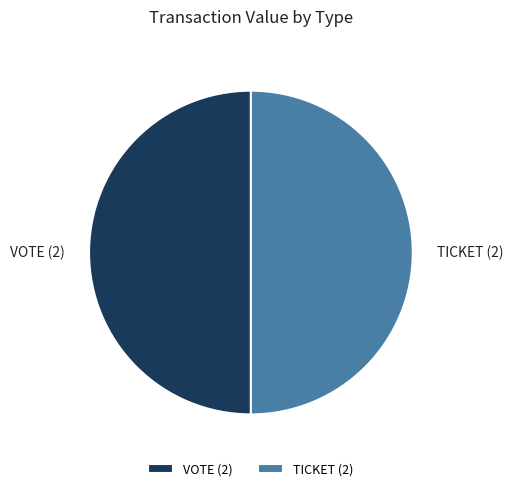

Is the sum of VOTE (2) and TICKET (2) greater than half?

Yes